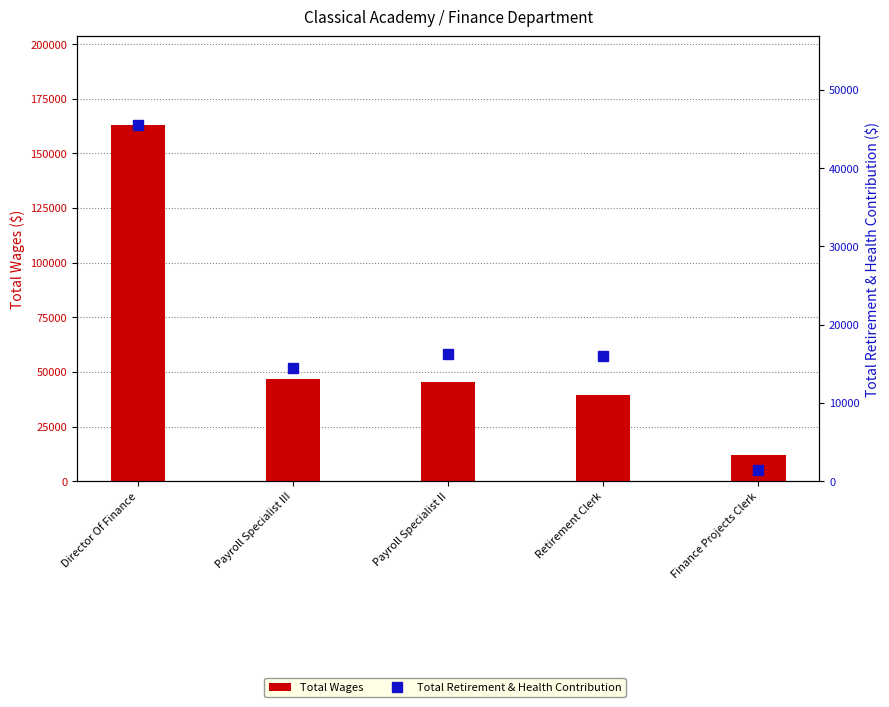

Is it true that Total Wages equals 16012 at Payroll Specialist III?

False